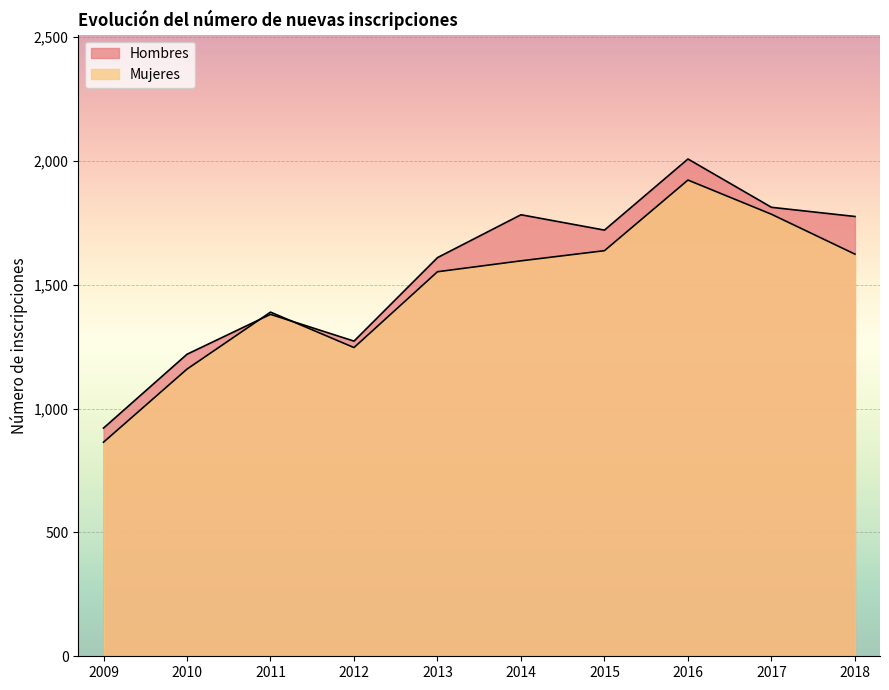

List the series in order of their overall mean, lowest first.

Mujeres, Hombres